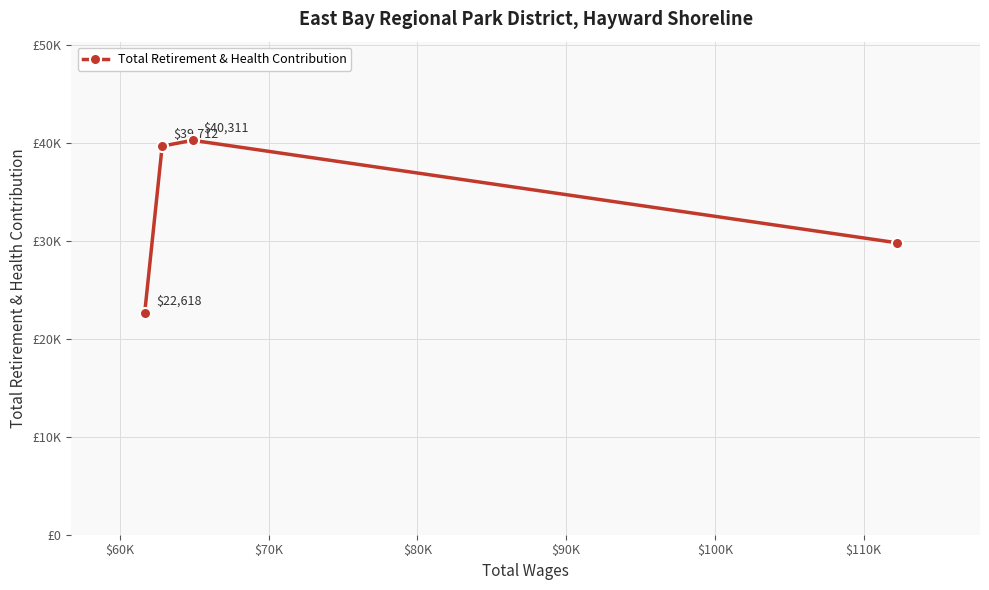

What is the value of the 2nd point from the left?

39712